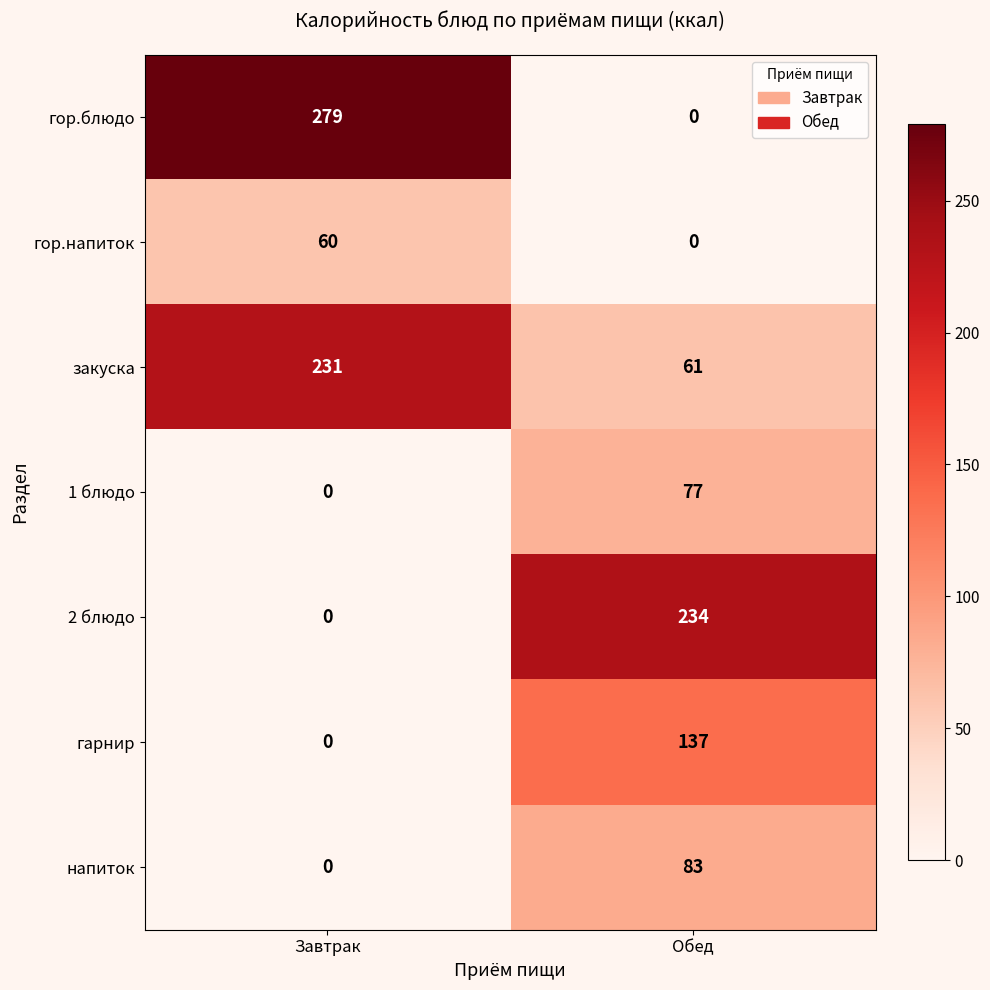

How many categories are shown in the chart?

2